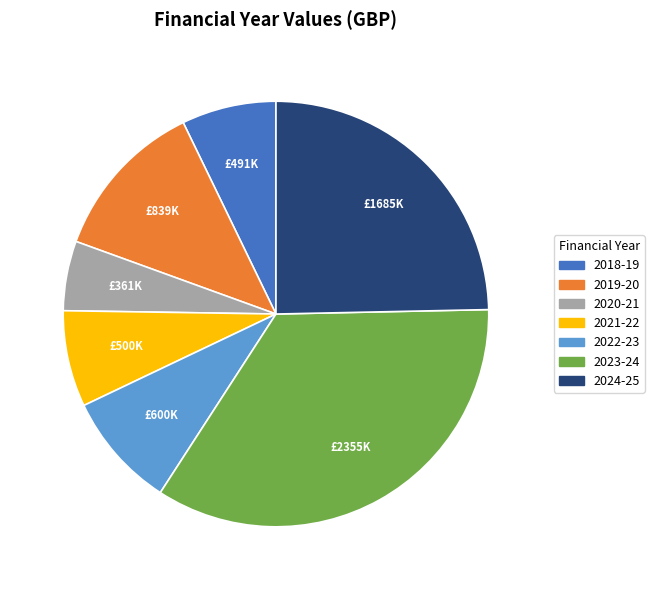

How many slices are in this pie chart?

7